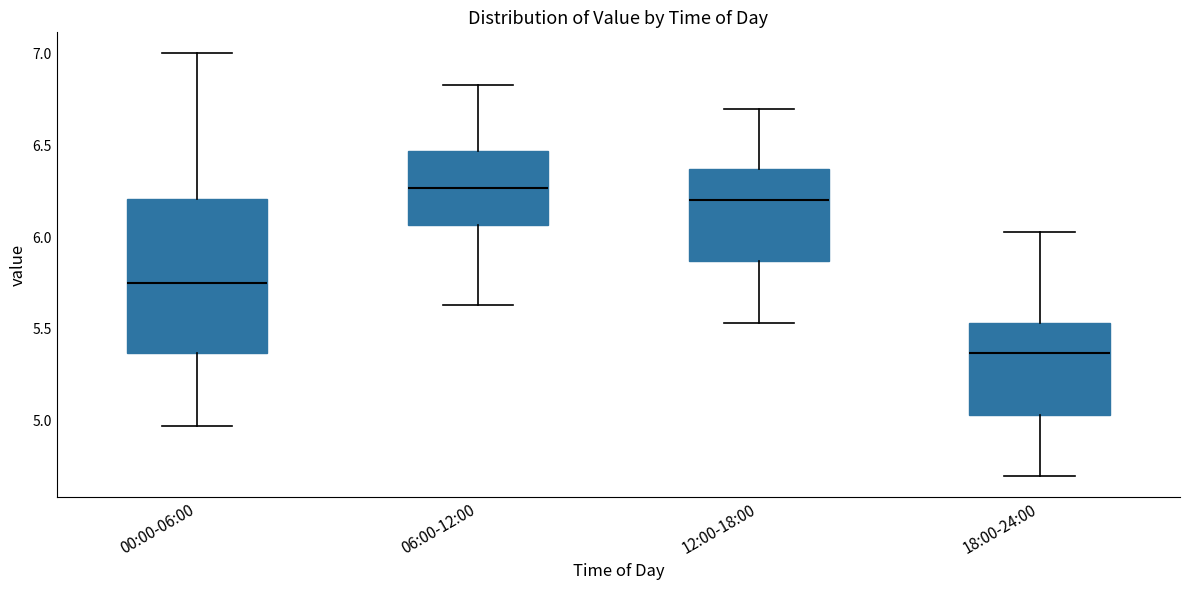

Which box has the highest median line?

06:00-12:00